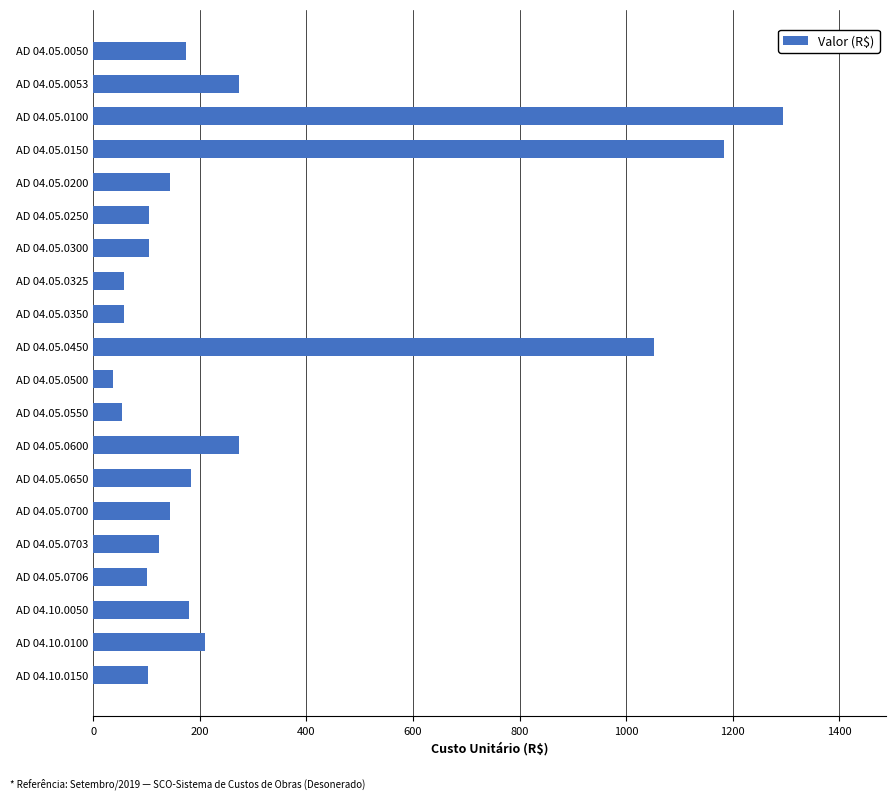

What is the minimum value shown in the chart?

36.5